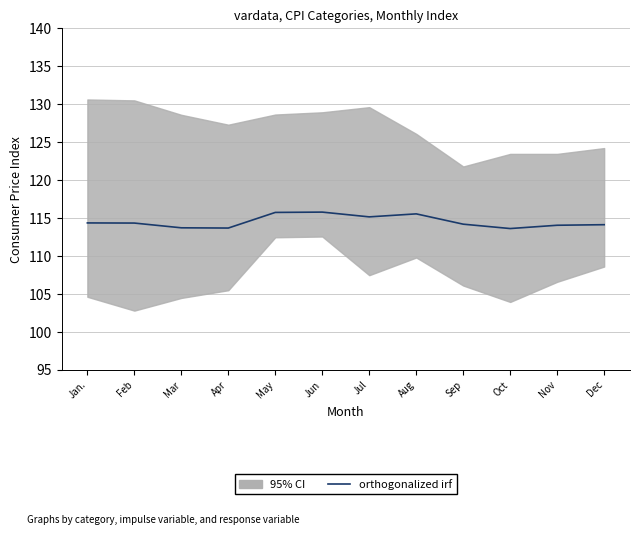

At which category does the data reach its first local peak?

Jun